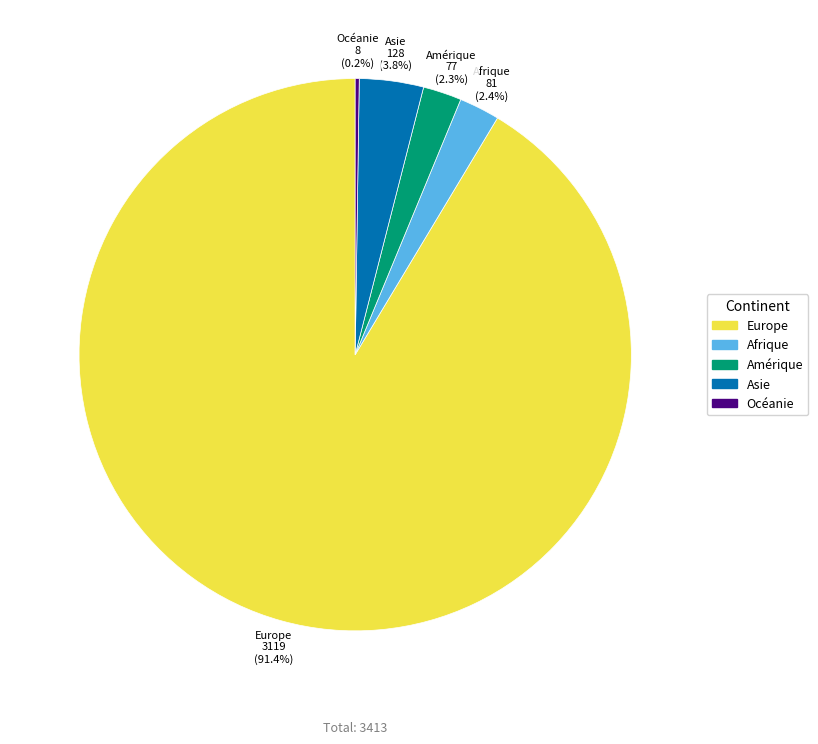

Does any single category account for the majority?

Yes